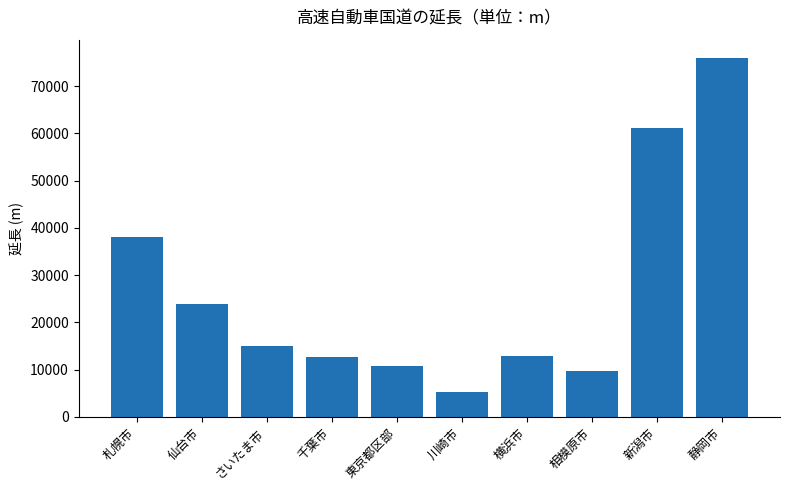

Is it true that the value at 新潟市 is 61204?

True